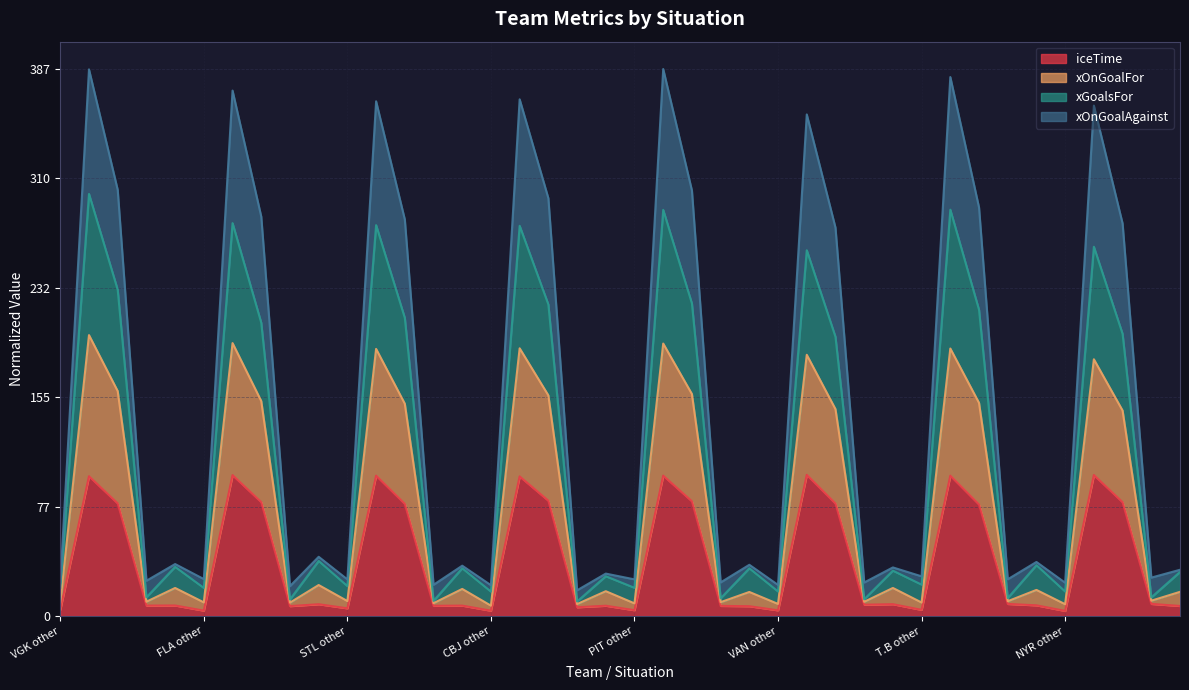

True or false: xGoalsFor and iceTime cross at least once.

False